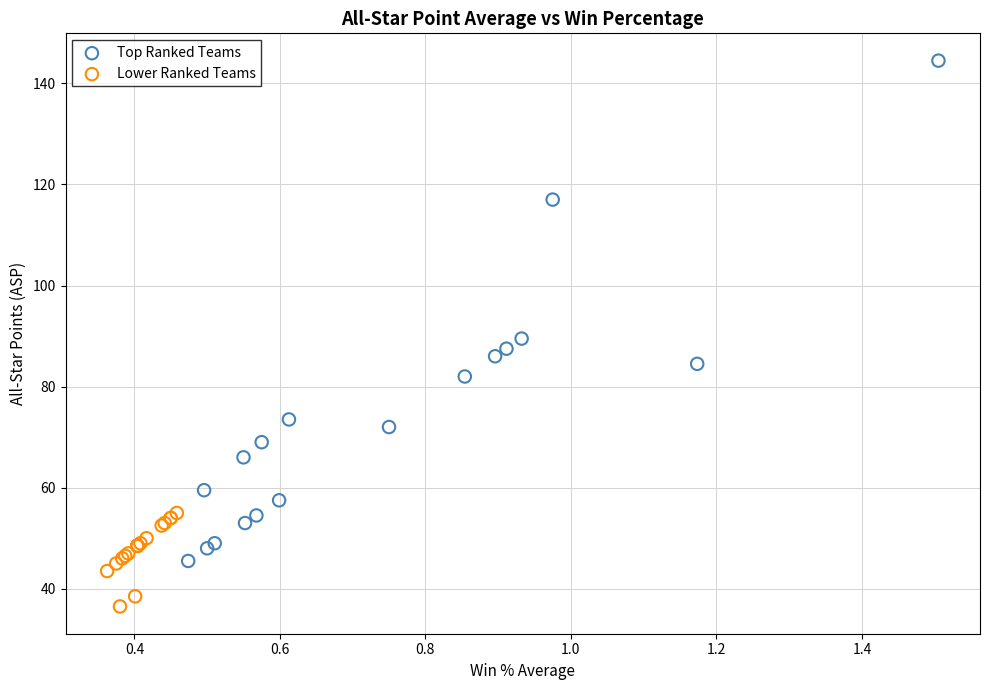

Which series has the widest spread of Y values?

Top Ranked Teams